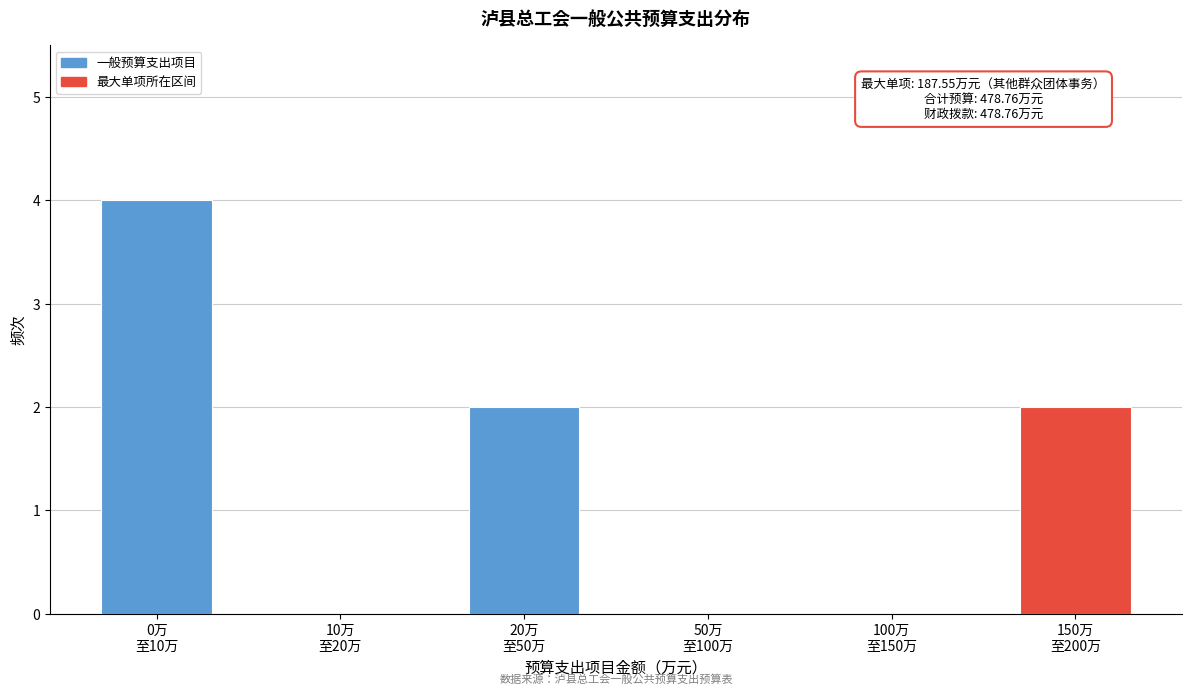

What is the maximum value shown in the chart?

4